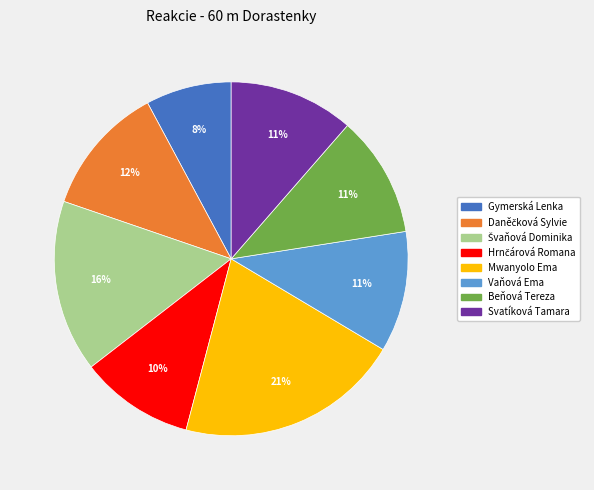

To the nearest percent, what is the combined percentage of Mwanyolo Ema and Beňová Tereza?

32%